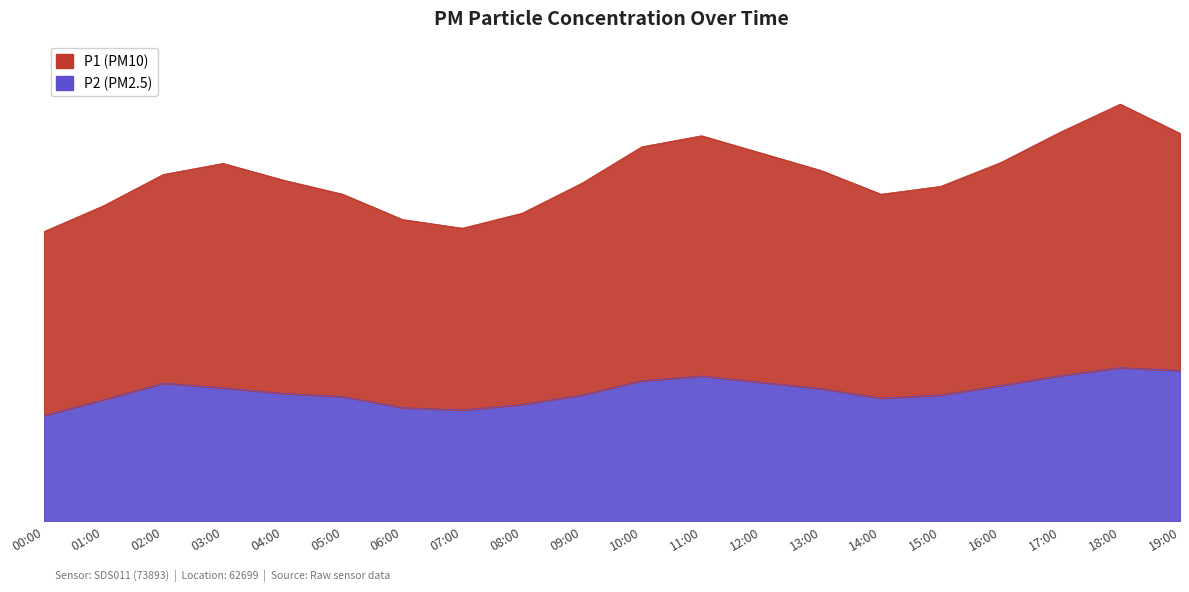

Where is P2 nearest to the value 8?

09:00